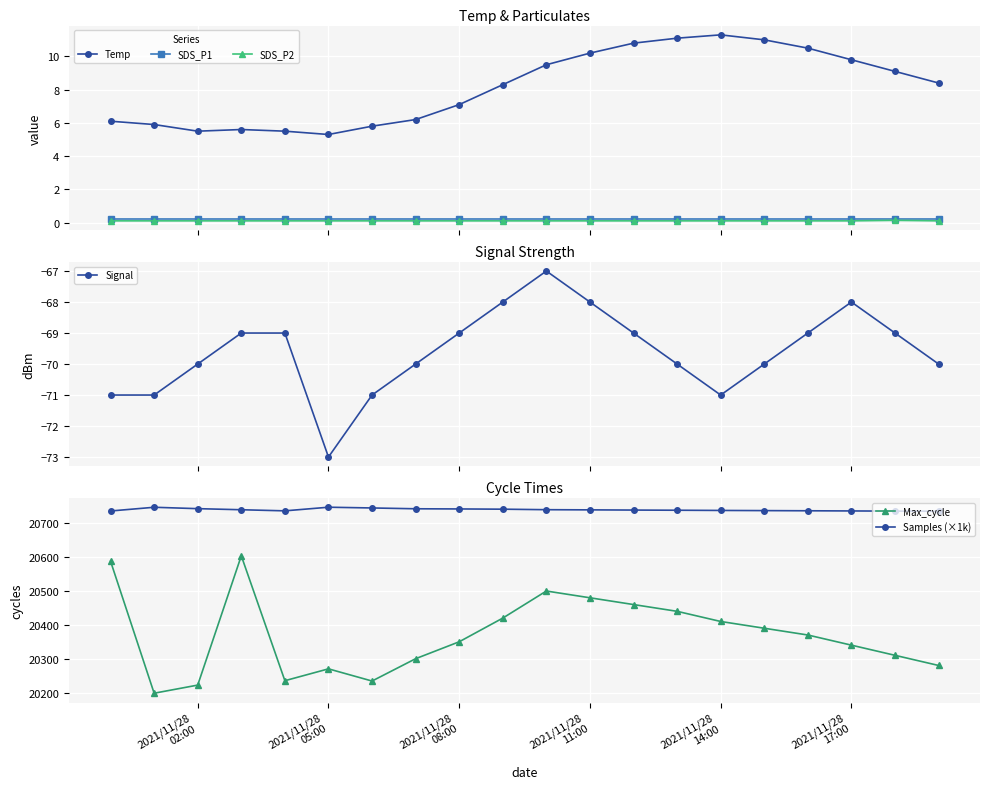

True or false: SDS_P2 and Temp cross at least once.

False